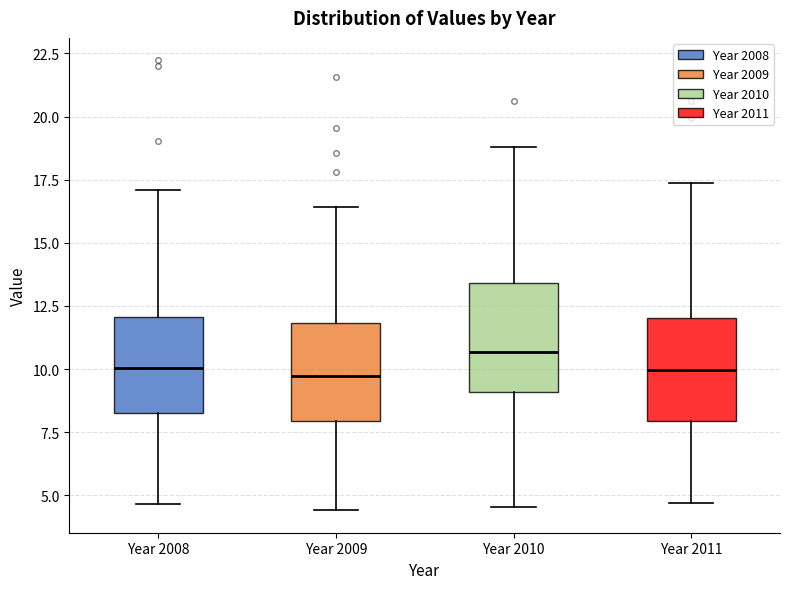

Where does the upper whisker of the box for Year 2008 end on the y-axis? The values are not printed on the chart, so give them approximately, as read against the axis.

17.0